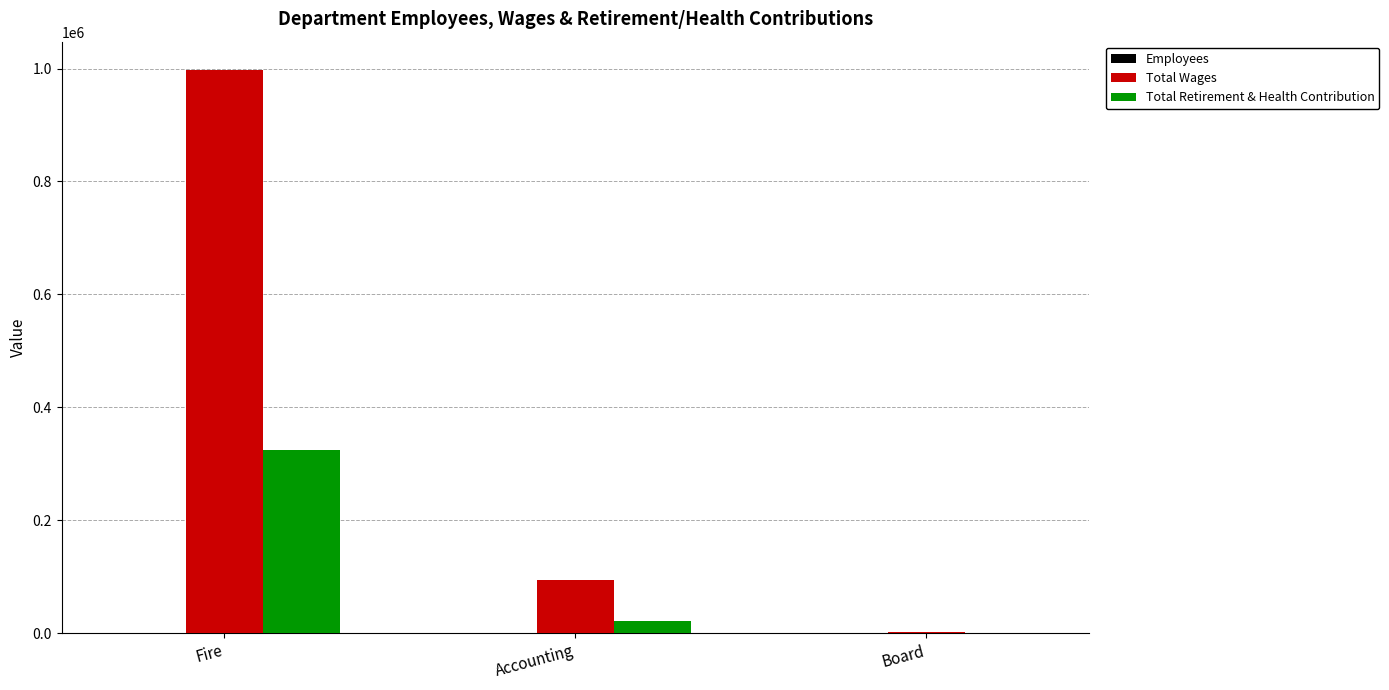

Which series has the largest total across all categories?

Total Wages